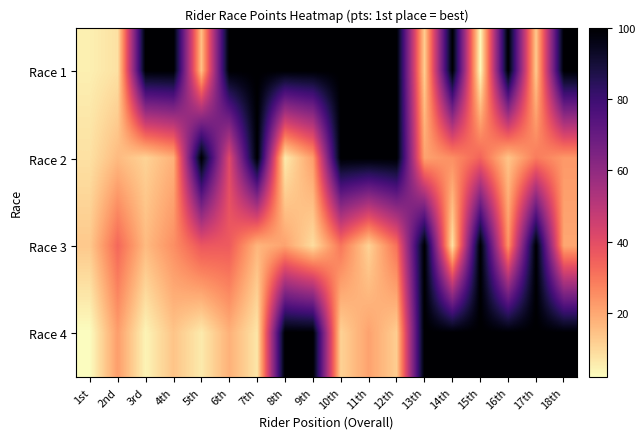

What is the minimum value shown in the chart?

2